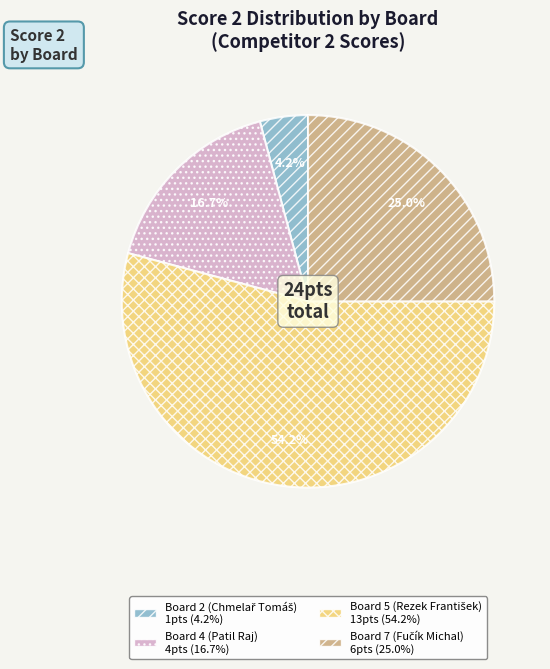

Is there any slice that represents more than half of the pie?

Yes